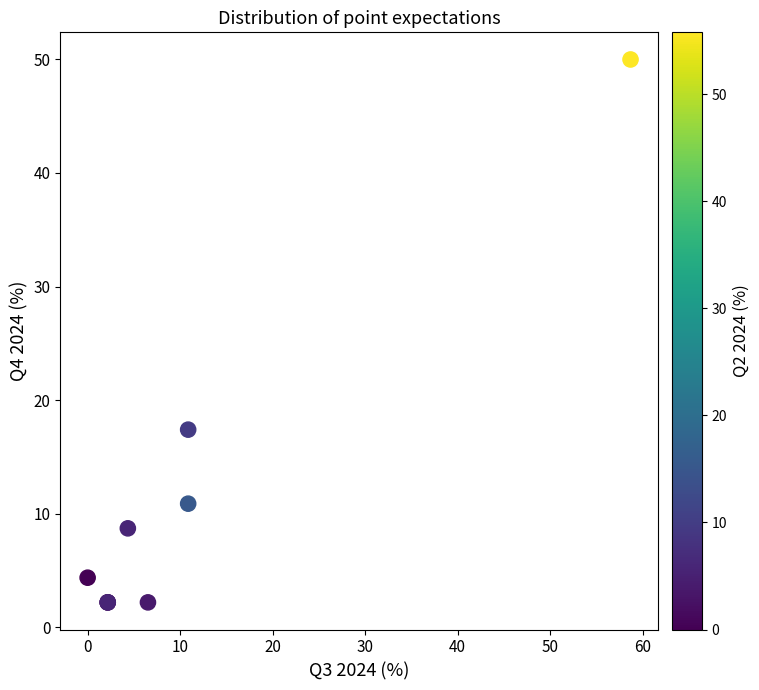

What Y value in the scatter plot is closest to 26?

17.4